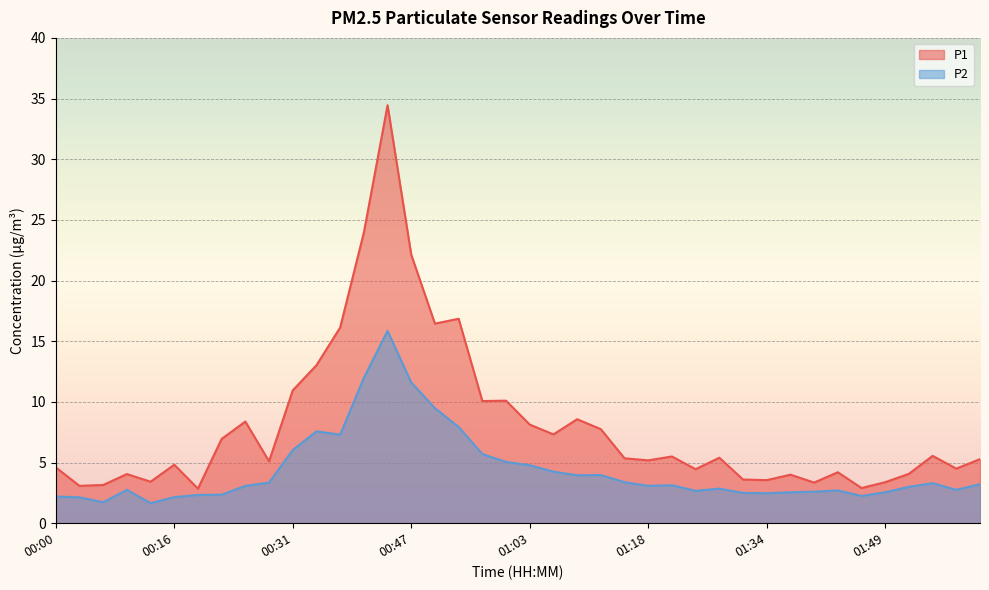

What is the difference between the maximum and minimum values in the P1 series?

31.6